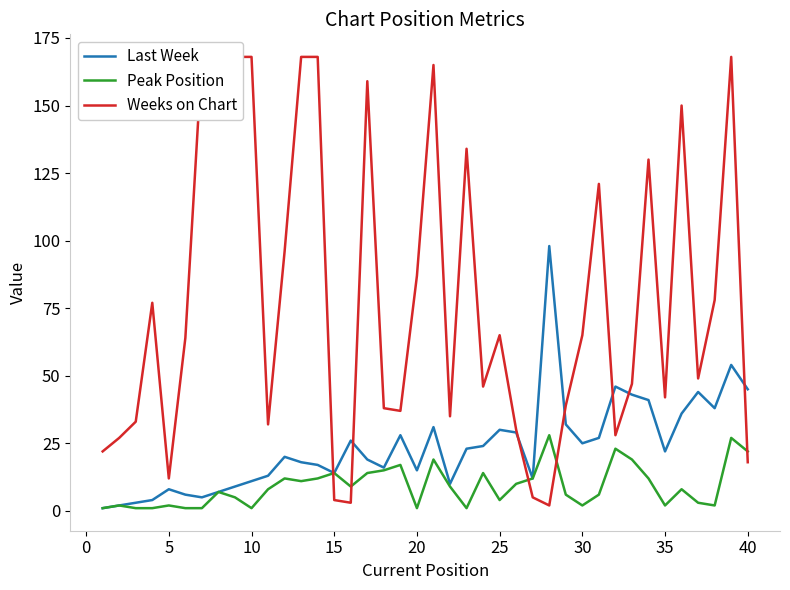

Rank the series by their maximum value, from highest to lowest.

Weeks on Chart, Last Week, Peak Position